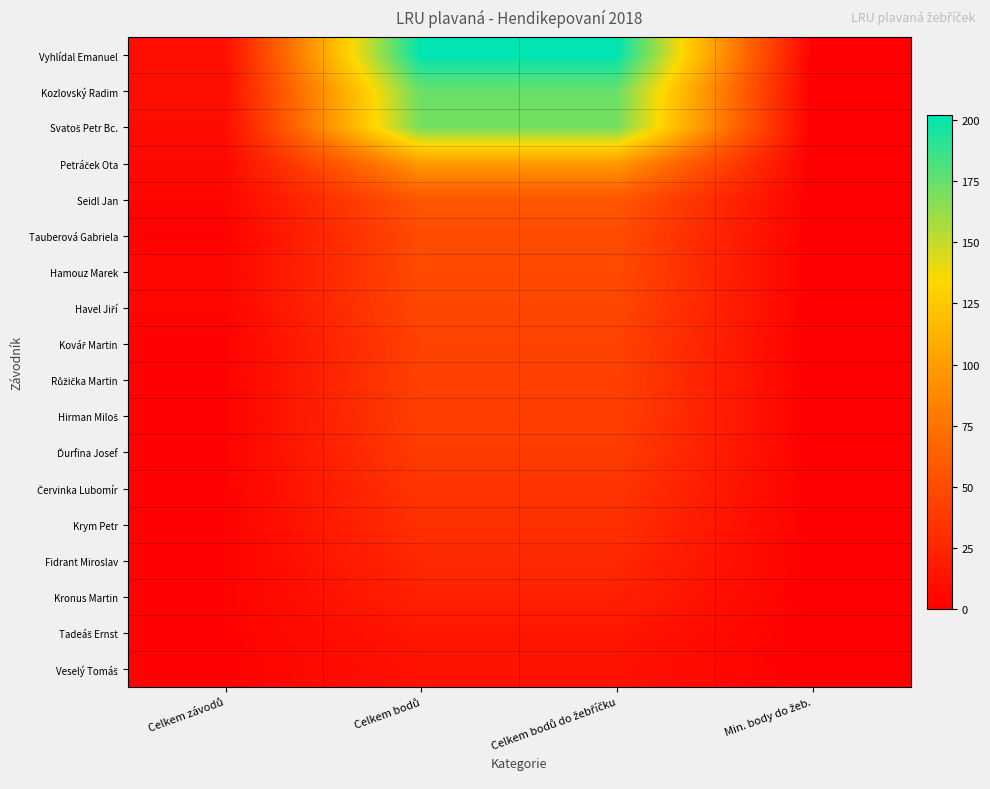

At which category is the sum across all series the highest?

Celkem bodů